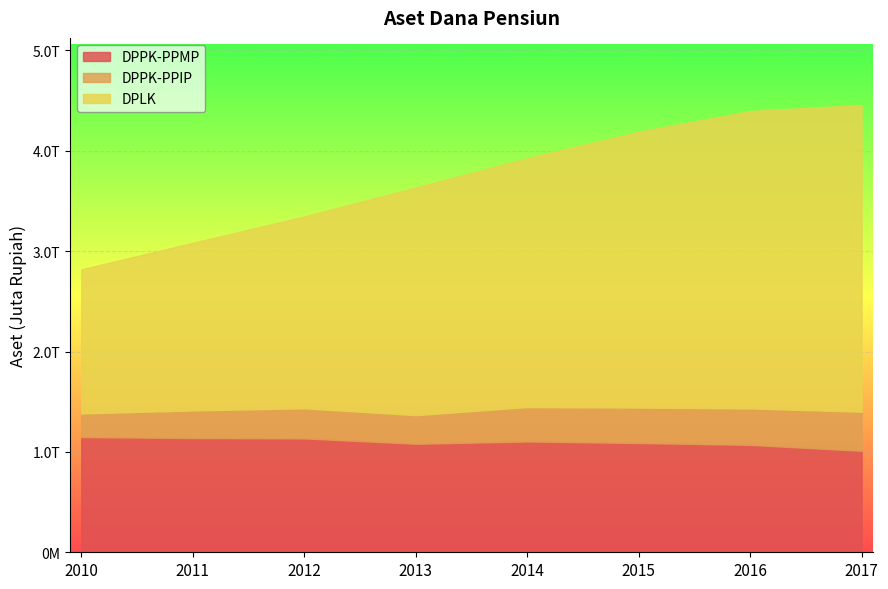

What are all the series names shown in the legend?

DPPK-PPMP, DPPK-PPIP, DPLK